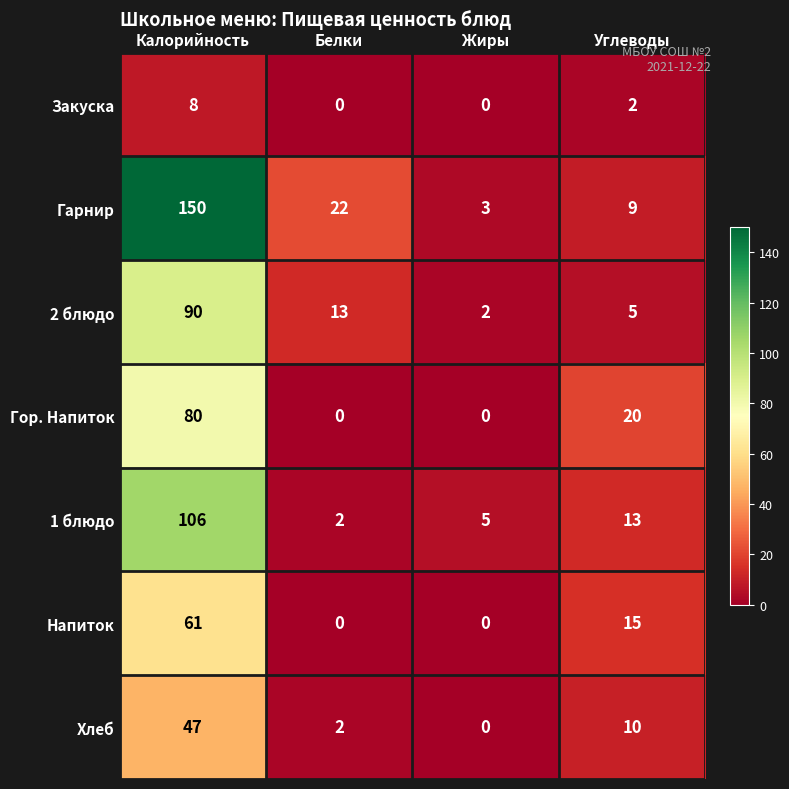

What is the difference between the second highest and minimum values in the Гарнир series?

19